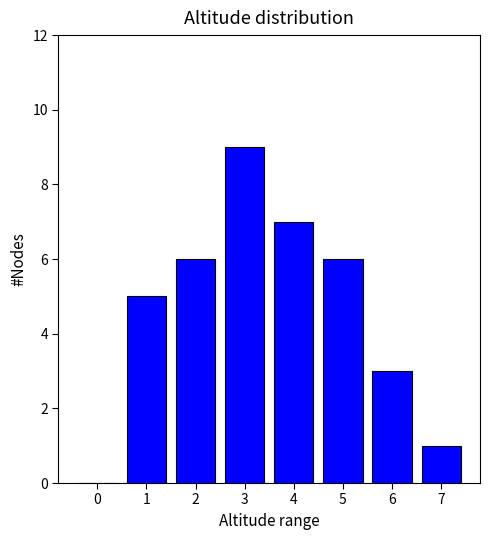

Reading right to left, extract all data points from this chart.

7=1	6=3	5=6	4=7	3=9	2=6	1=5	0=0